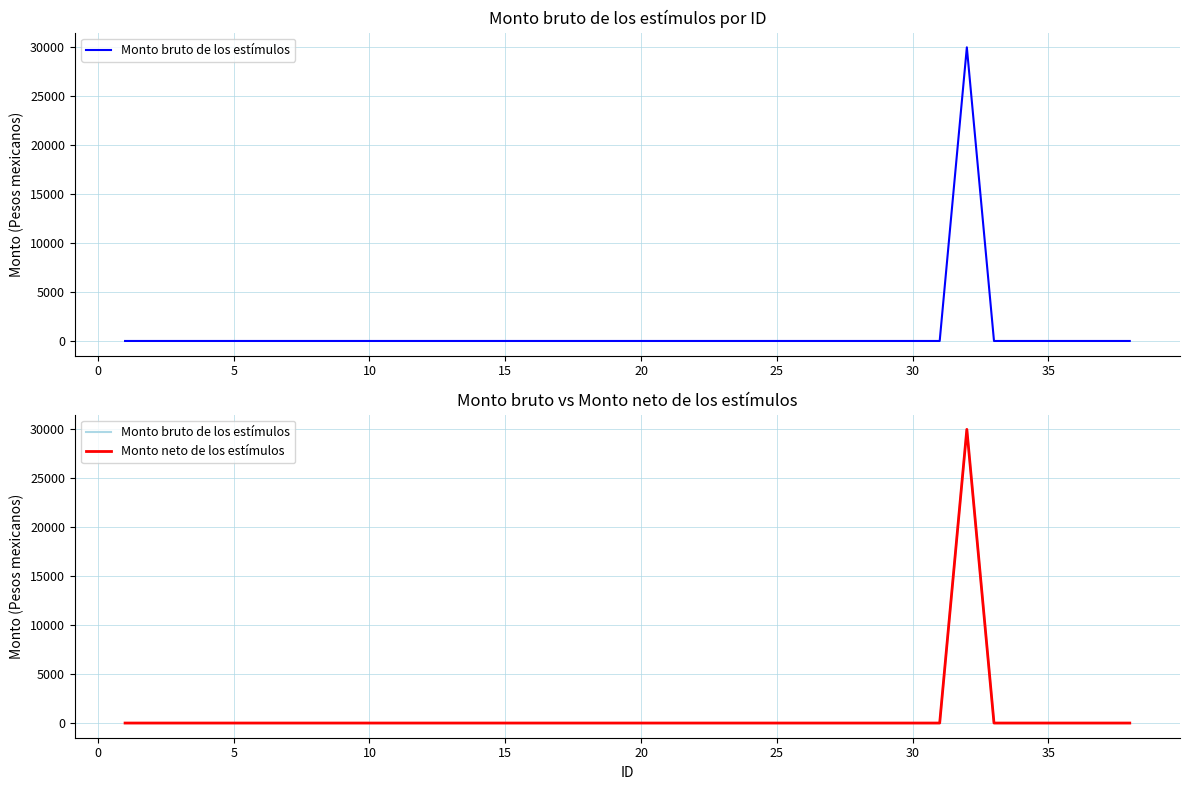

How many lines are shown in the chart?

2